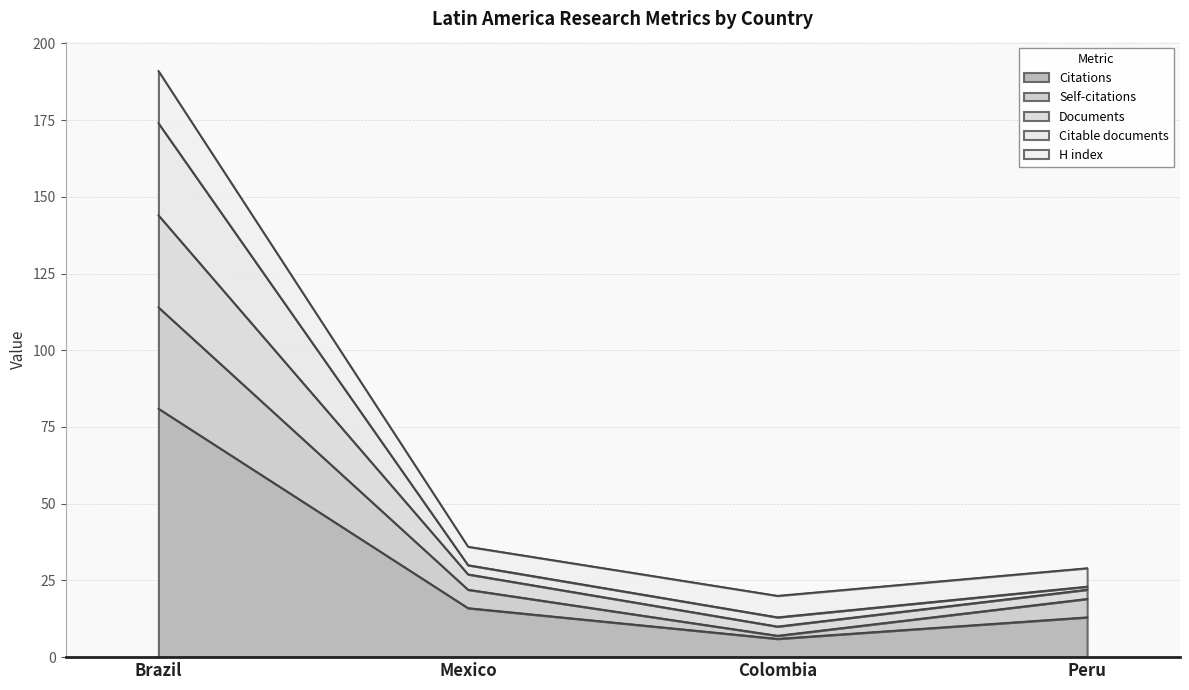

True or false: Citations has a value of 6 at Colombia.

True